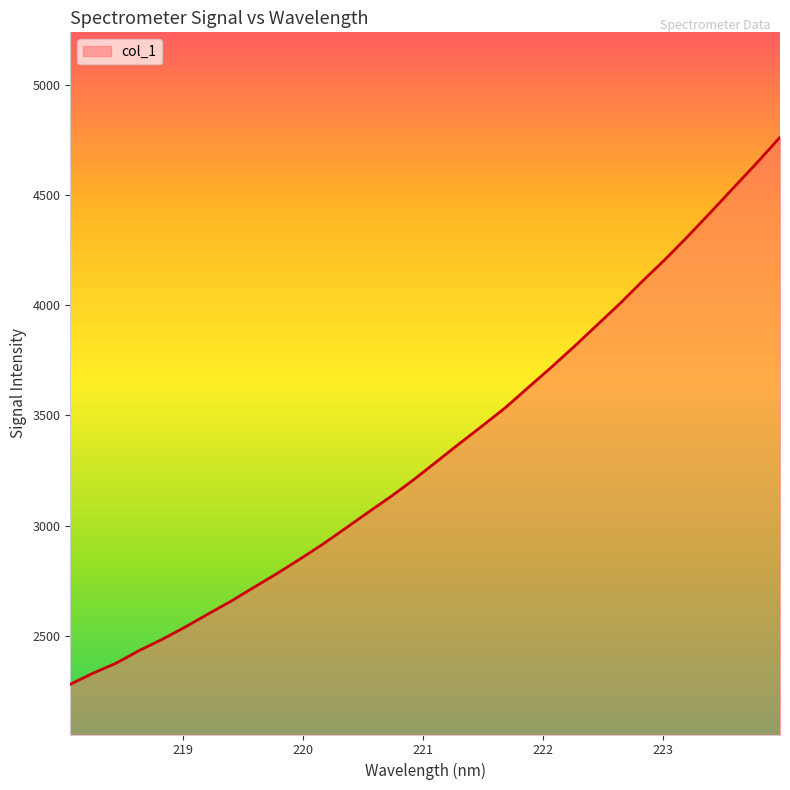

What is the maximum value shown in the chart?

4762.1